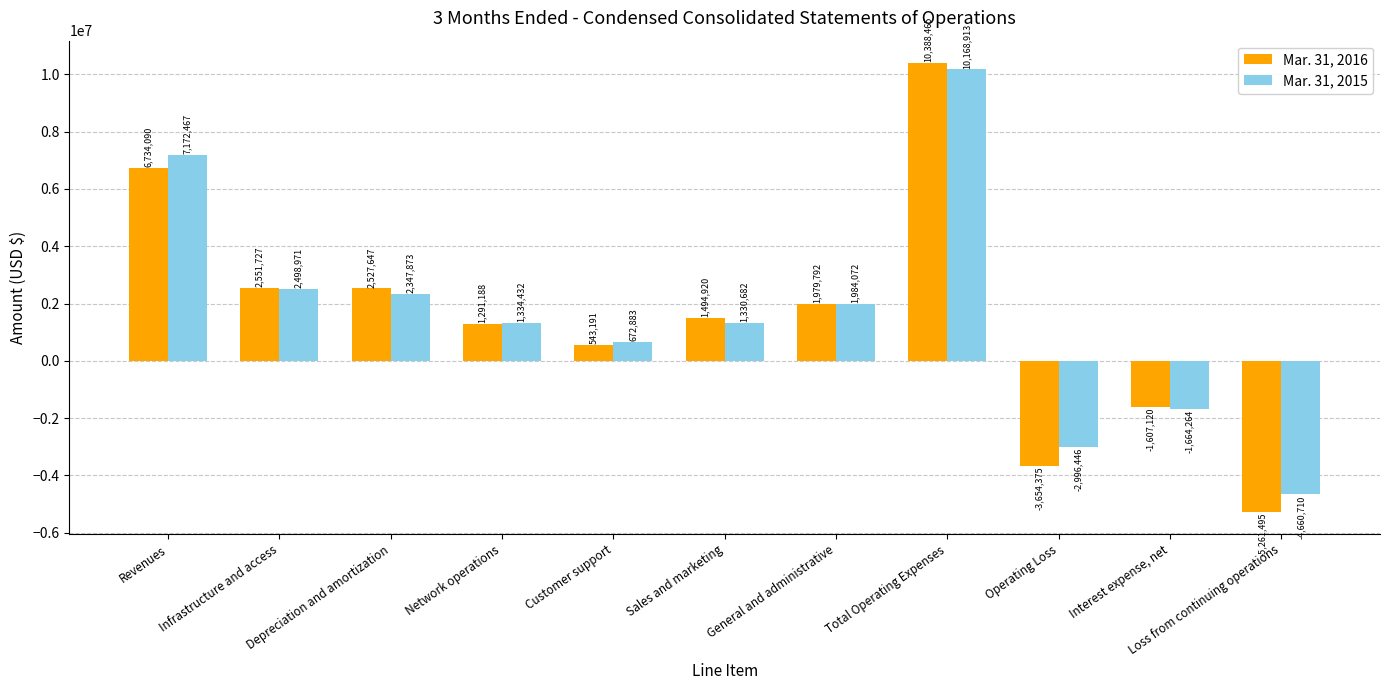

What is the average value of the Mar. 31, 2016 series?

1544366